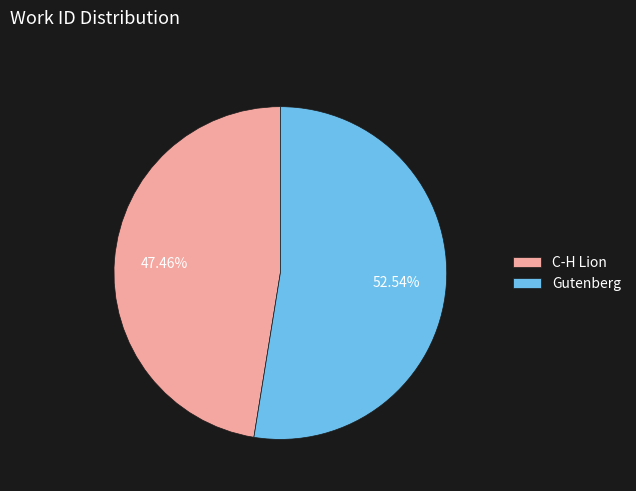

Count the number of slices in the pie.

2